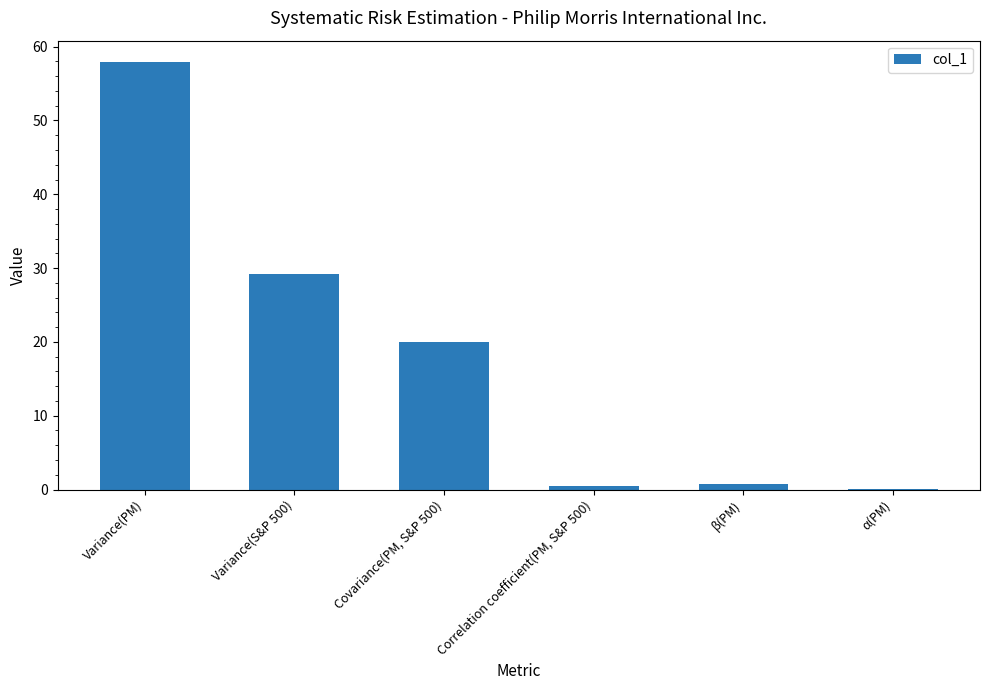

Which has a higher value, Variance(S&P 500) or Covariance(PM, S&P 500)?

Variance(S&P 500)